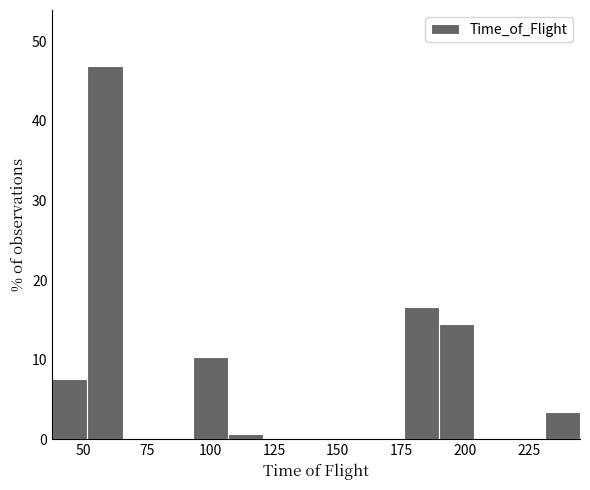

Around what value on the x-axis is the tallest bar? Give the approximate position of its centre, as read against the axis.

60